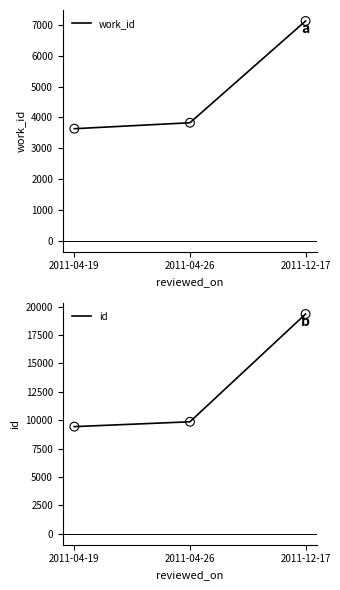

Which series has the largest total across all categories?

id